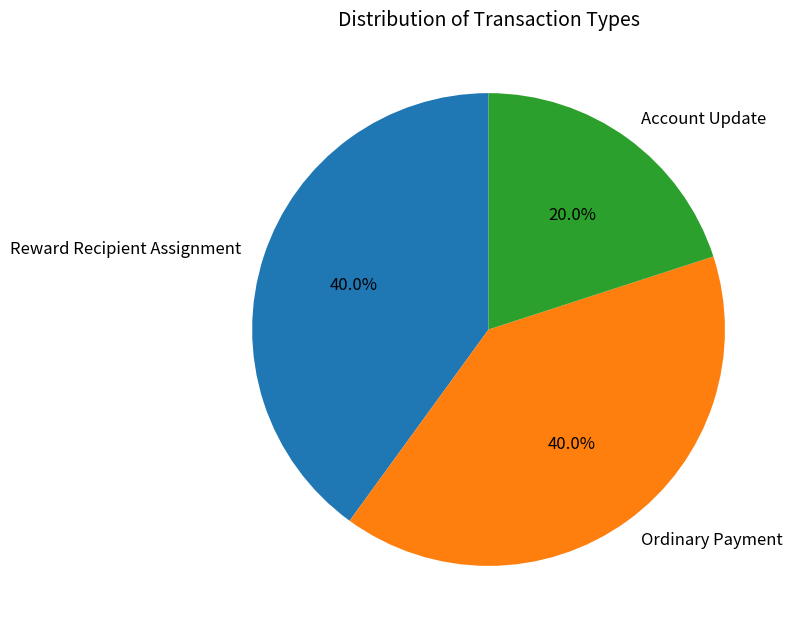

To the nearest percent, what is the difference between the largest and smallest slice percentages?

20%